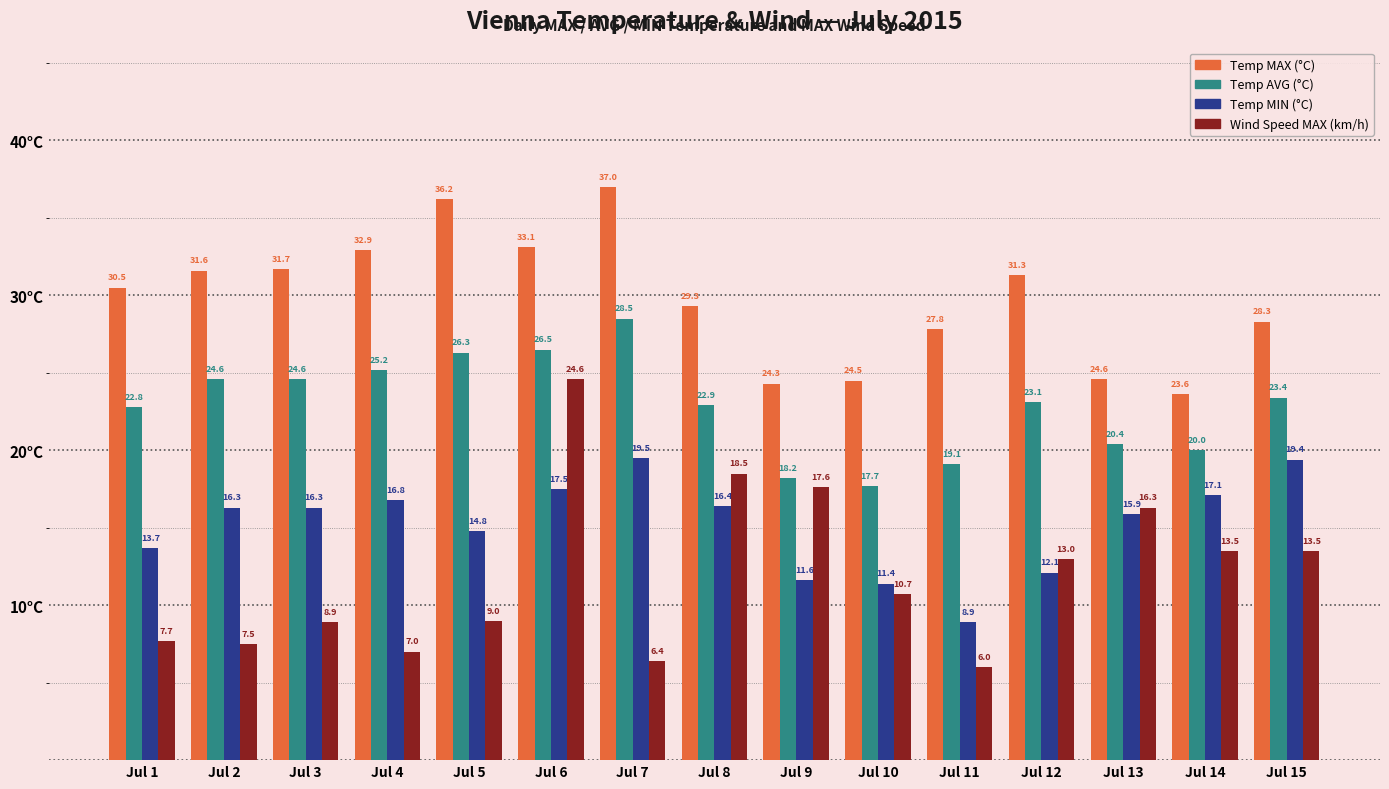

How many categories are shown in the chart?

15